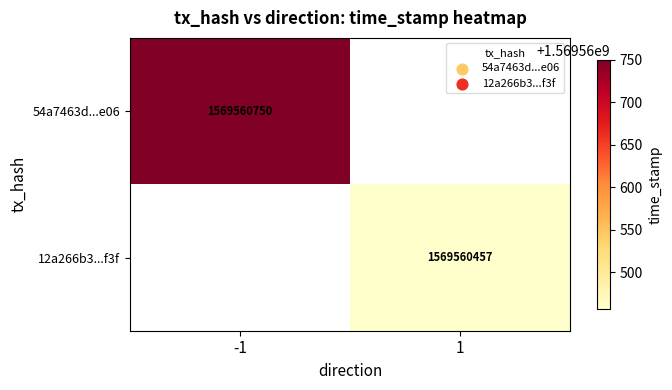

Is the value of 54a7463d...e06 at -1 greater than the value of 12a266b3...f3f at 1?

Yes